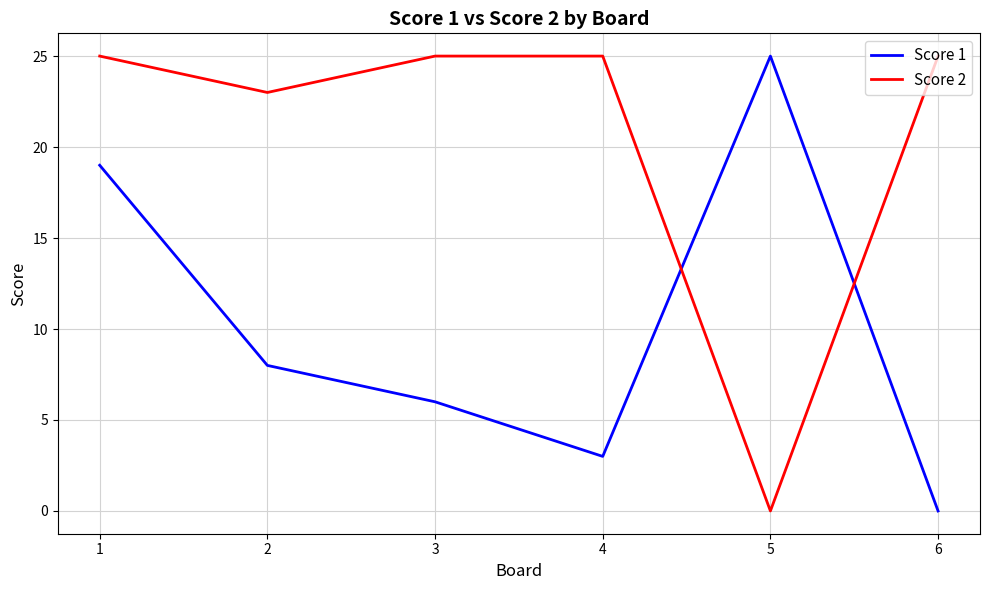

What is the total value across all series at 5?

25